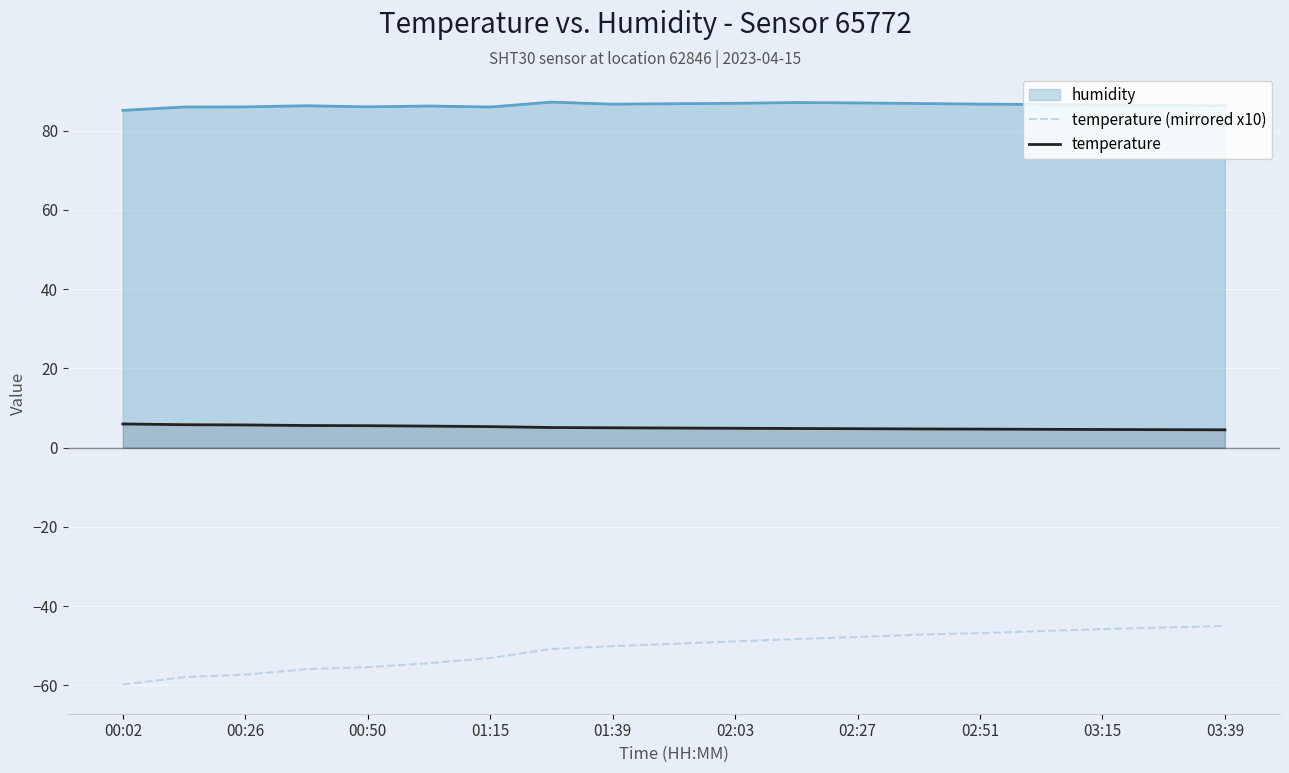

What is the spread (max minus min) of values at 01:15?

139.1